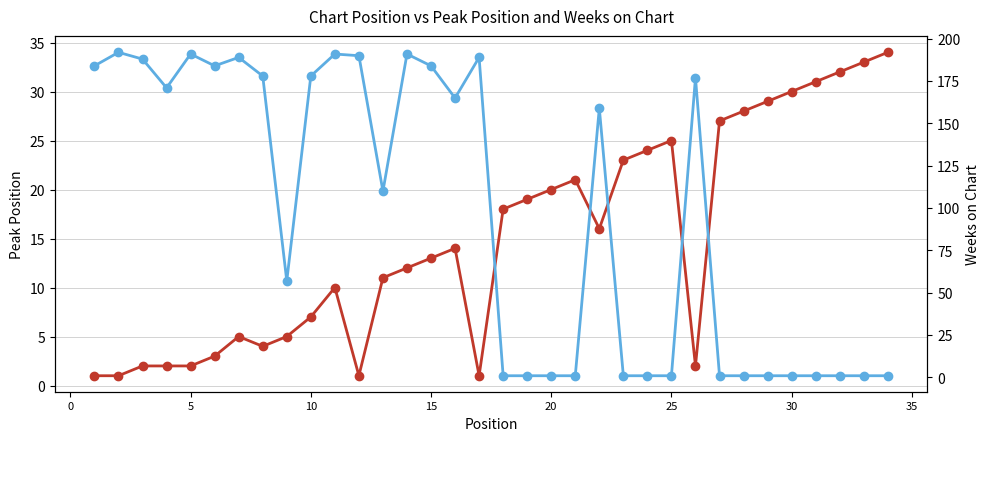

Is the value of Peak Position at 10 greater than the value of Weeks on Chart at 18?

Yes